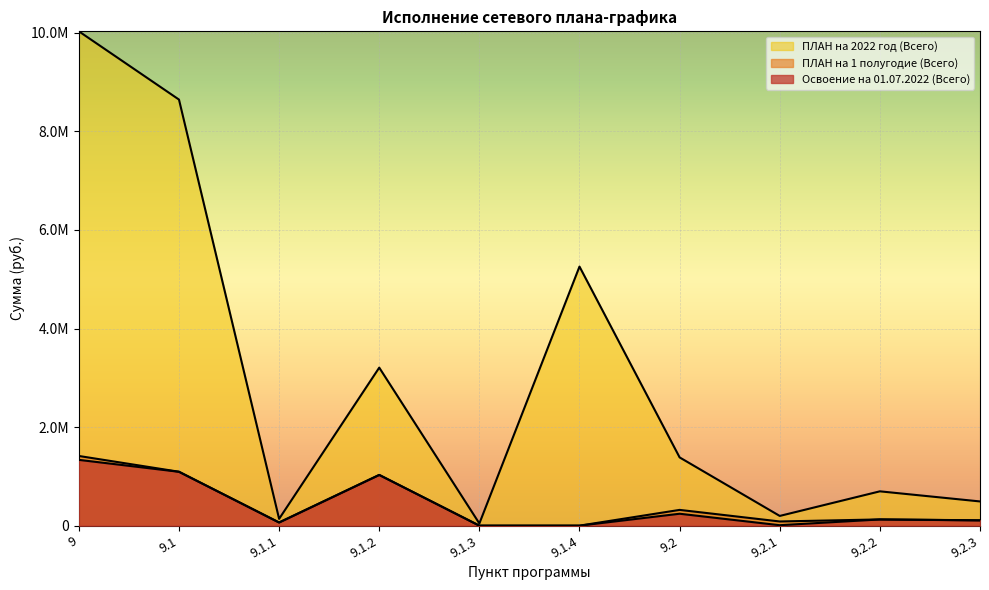

What is the sum of all Освоение на 01.07.2022 (Всего) values?

4004729.5